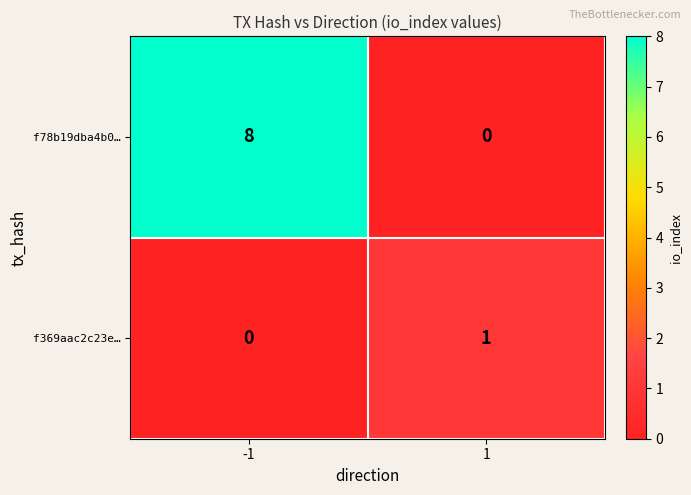

Reading right to left, list all the values displayed in this chart.

f78b19dba4b0…: 0	8
f369aac2c23e…: 1	0